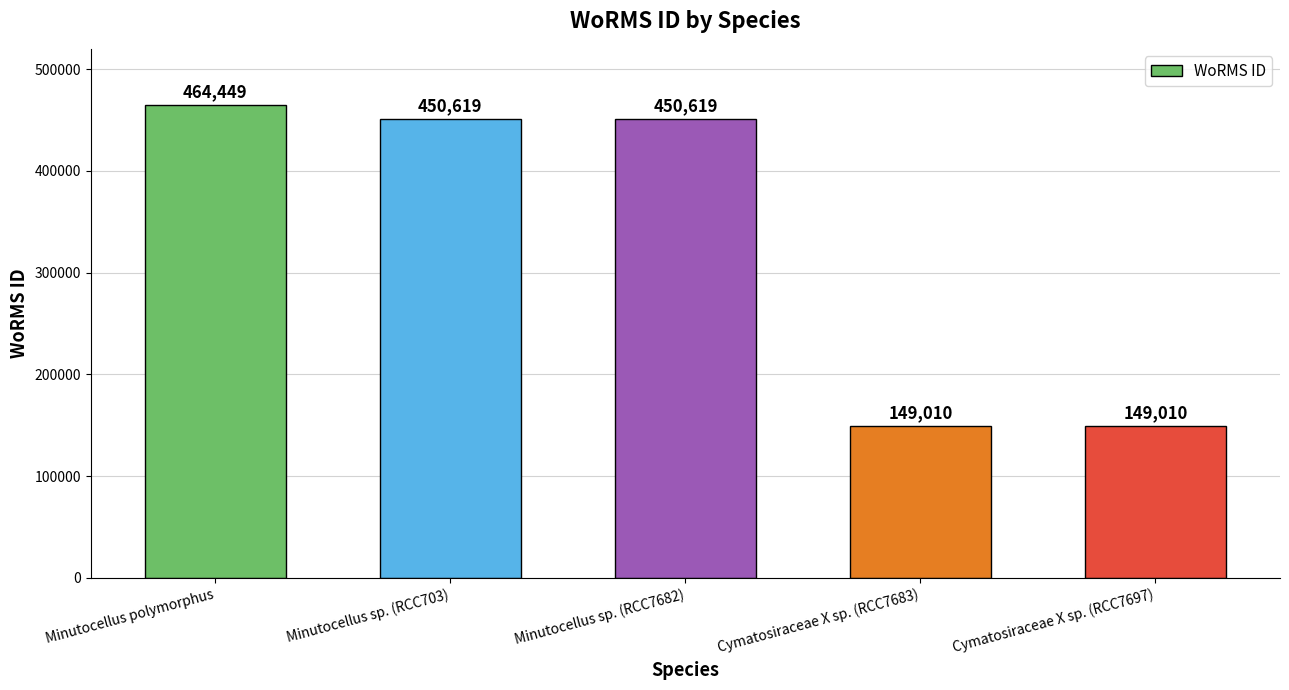

Reading left to right, what are all the values shown in this chart?

Minutocellus polymorphus=464449	Minutocellus sp. (RCC703)=450619	Minutocellus sp. (RCC7682)=450619	Cymatosiraceae X sp. (RCC7683)=149010	Cymatosiraceae X sp. (RCC7697)=149010